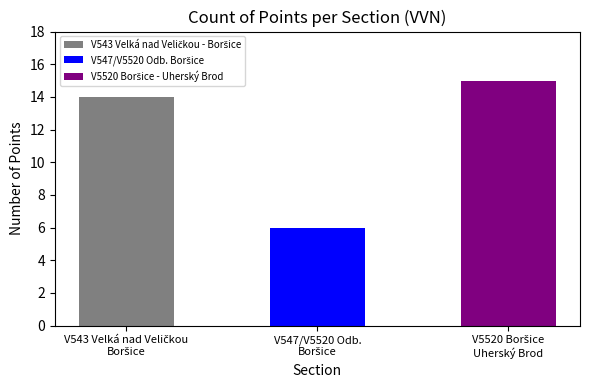

At which label does the data first exceed 14?

V5520 Boršice - Uherský Brod